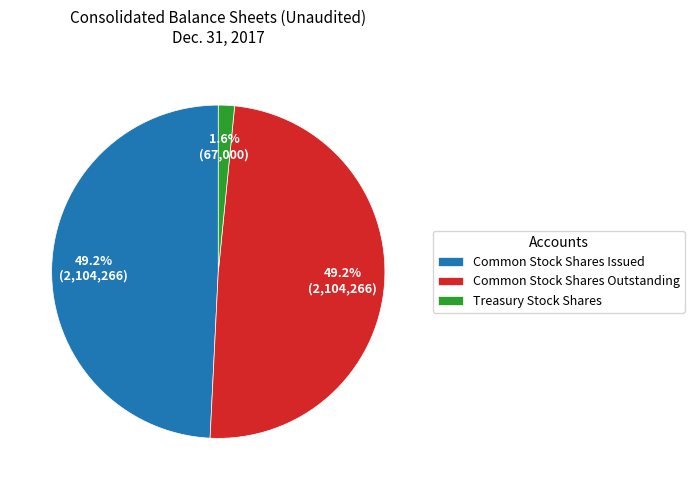

Is there a majority slice in this chart?

No